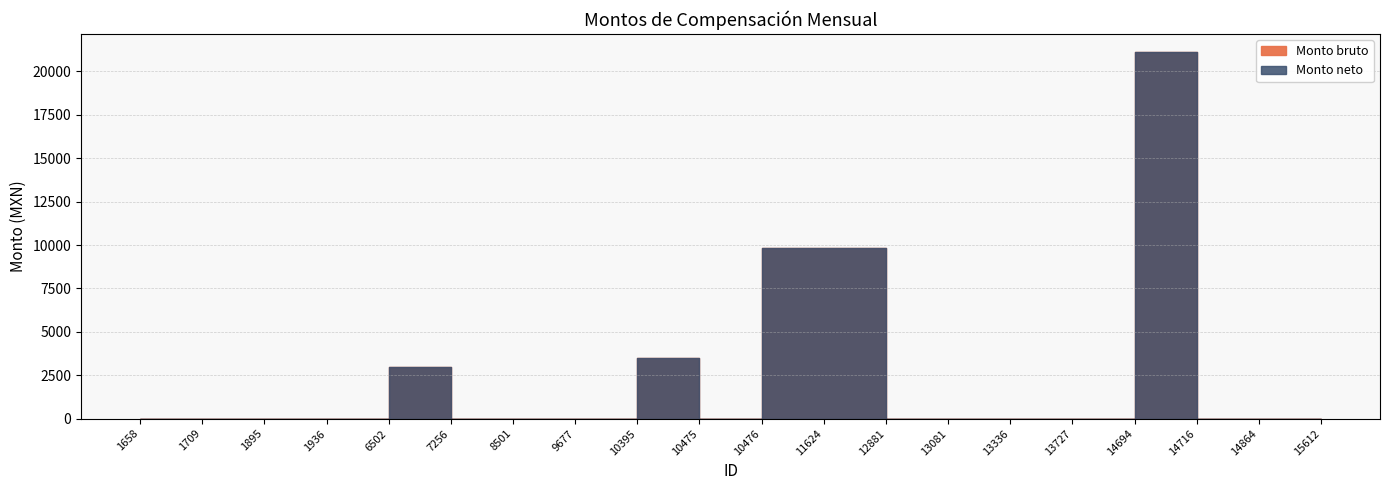

True or false: Monto neto and Monto bruto cross at least once.

False